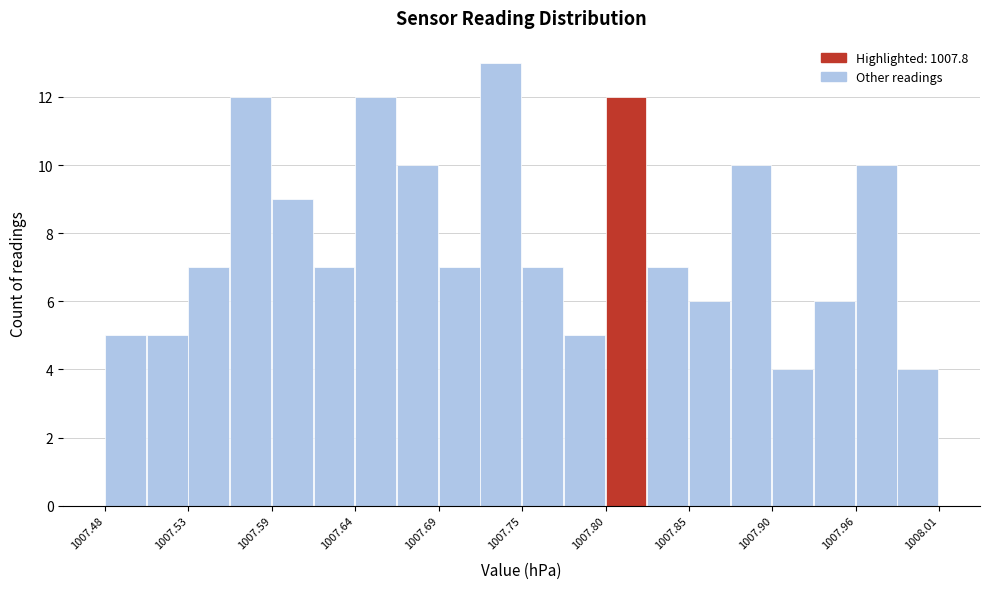

Read against the x-axis, roughly where is the centre of the tallest bar?

1007.73